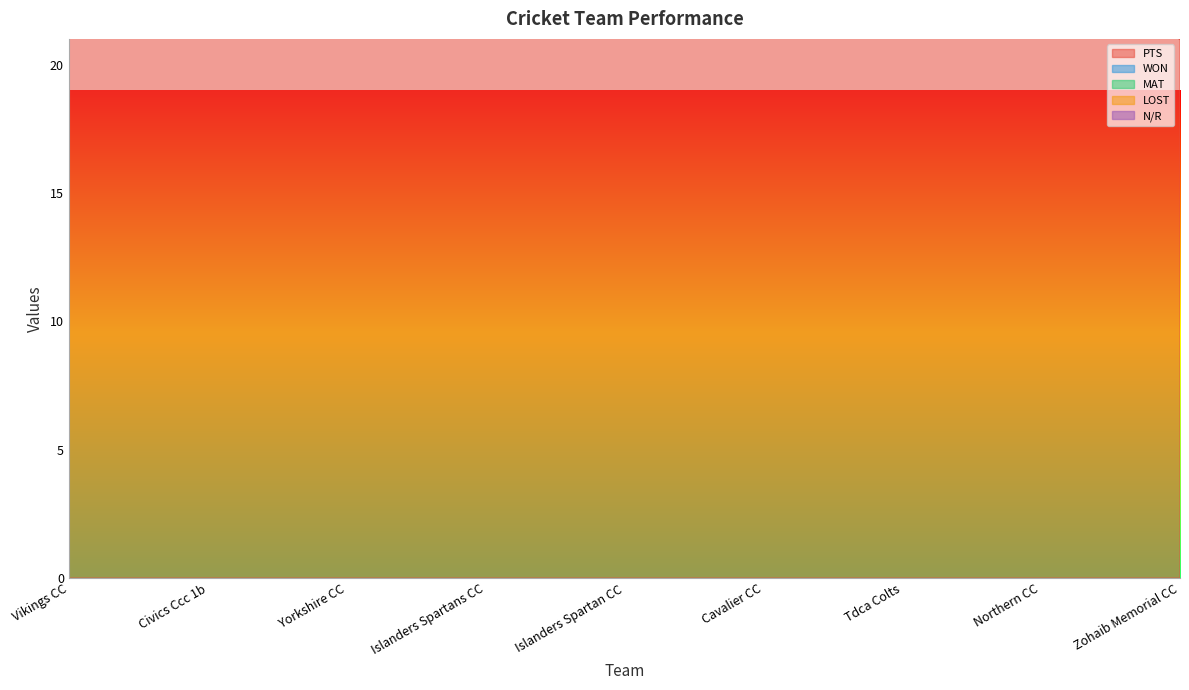

What is the highest value of the N/R series?

3